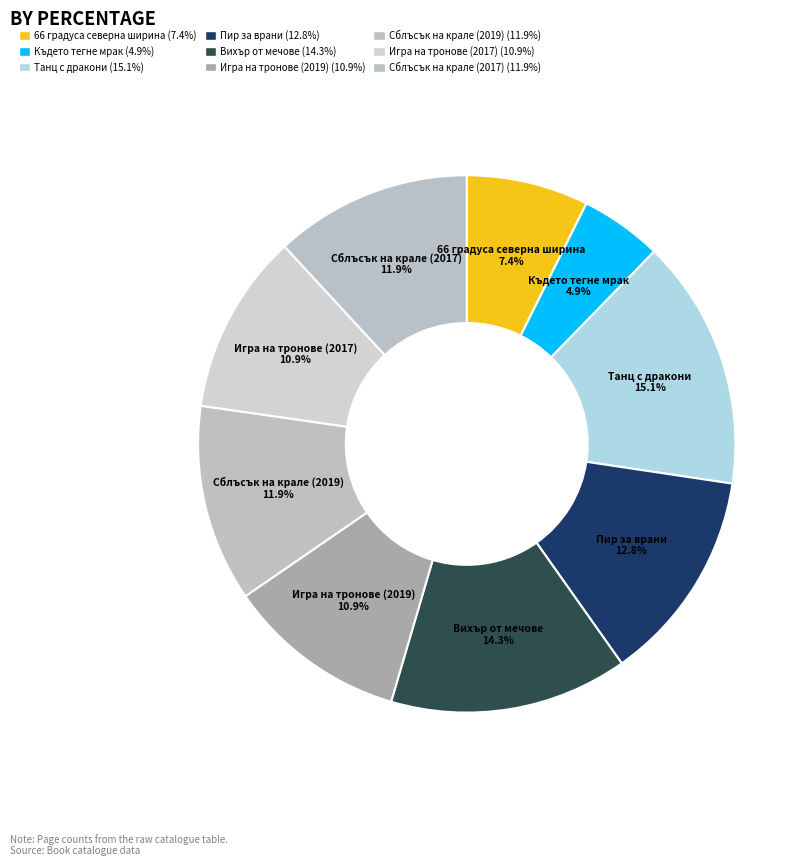

Which category has the smallest portion of the pie?

Където тегне мрак